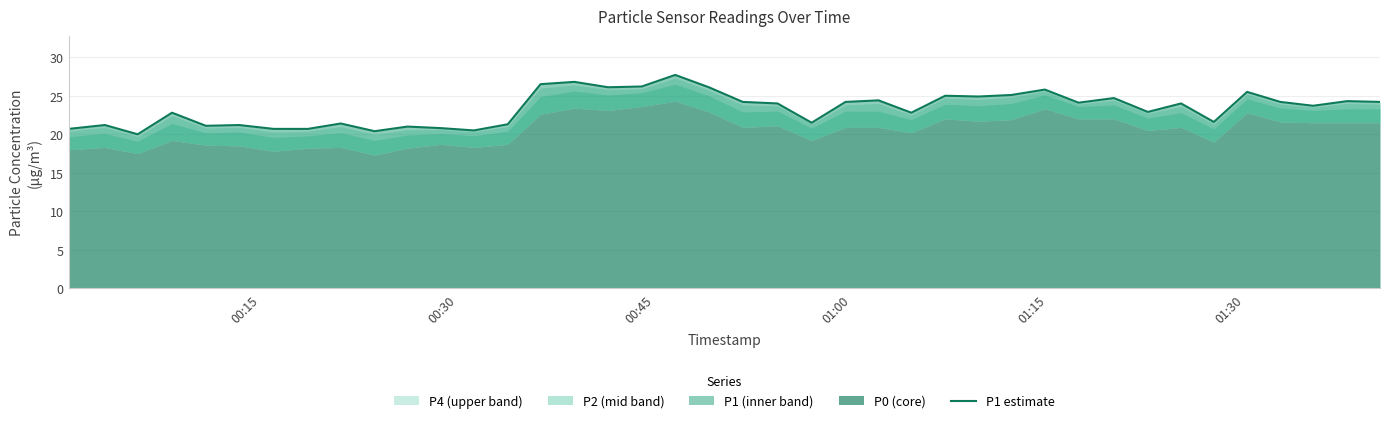

True or false: there are more than 0 points higher than both neighbors.

True